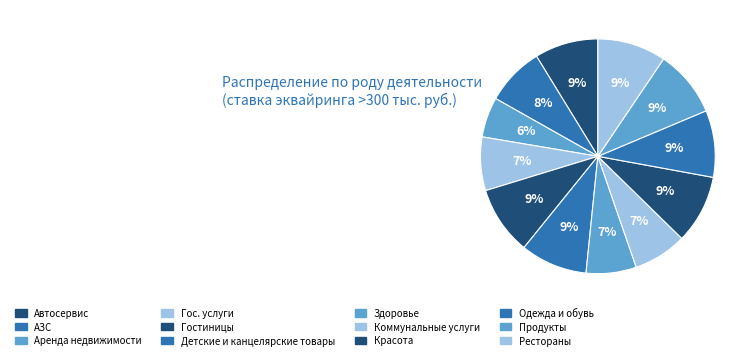

How many segments does this pie chart have?

12